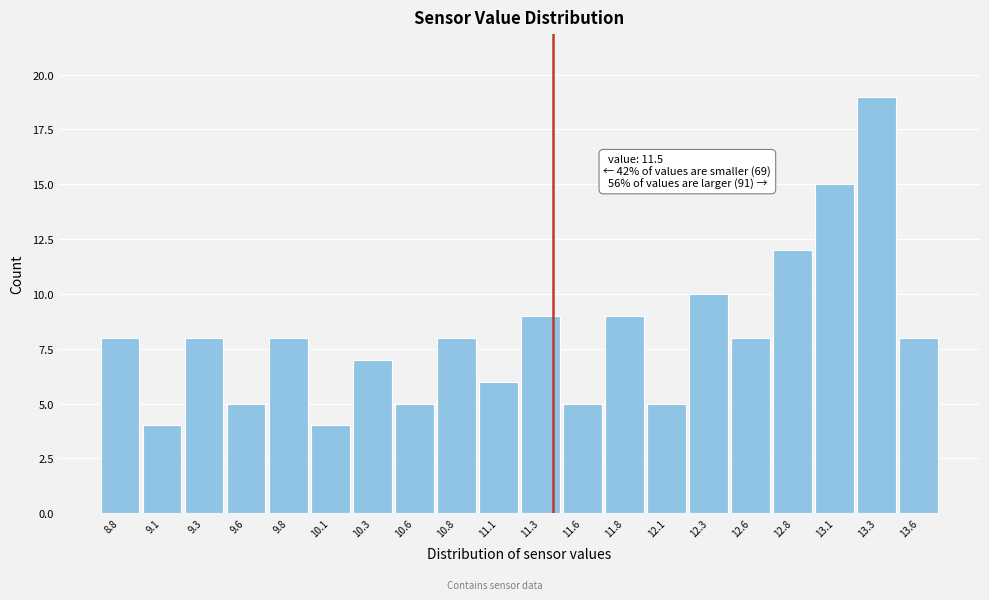

Reading left to right, transcribe all the data shown in this chart.

8	4	8	5	8	4	7	5	8	6	9	5	9	5	10	8	12	15	19	8